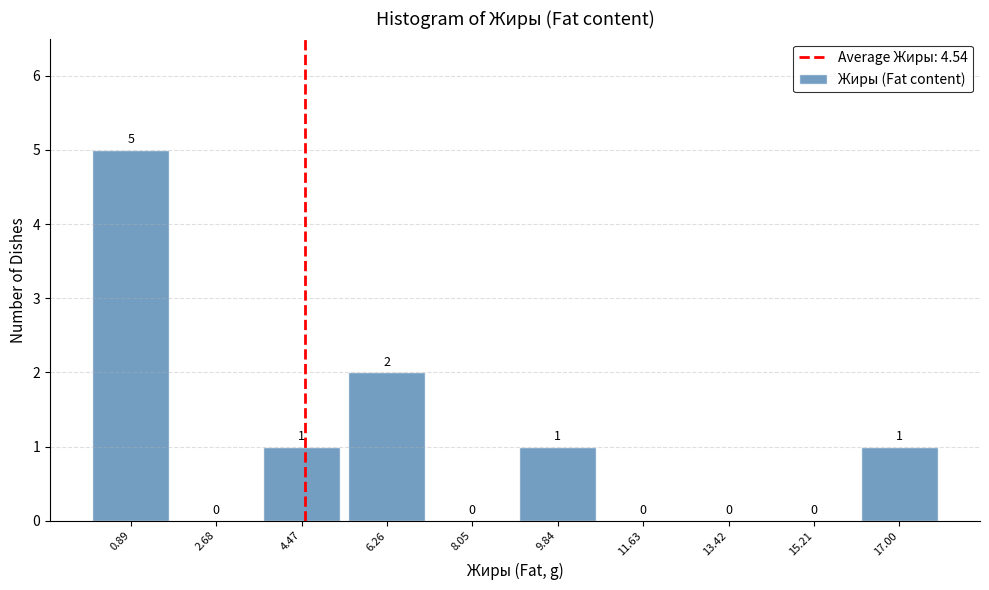

Reading left to right, list every bar in this chart as the range it spans on the x-axis followed by its height. The bar edges are not printed on the chart, so give them approximately, as read against the axis.

0.0 to 1.8: 5
1.8 to 3.6: 0
3.6 to 5.4: 1
5.4 to 7.2: 2
7.2 to 9.0: 0
9.0 to 10.8: 1
10.8 to 12.6: 0
12.6 to 14.4: 0
14.4 to 16.2: 0
16.2 to 18.0: 1